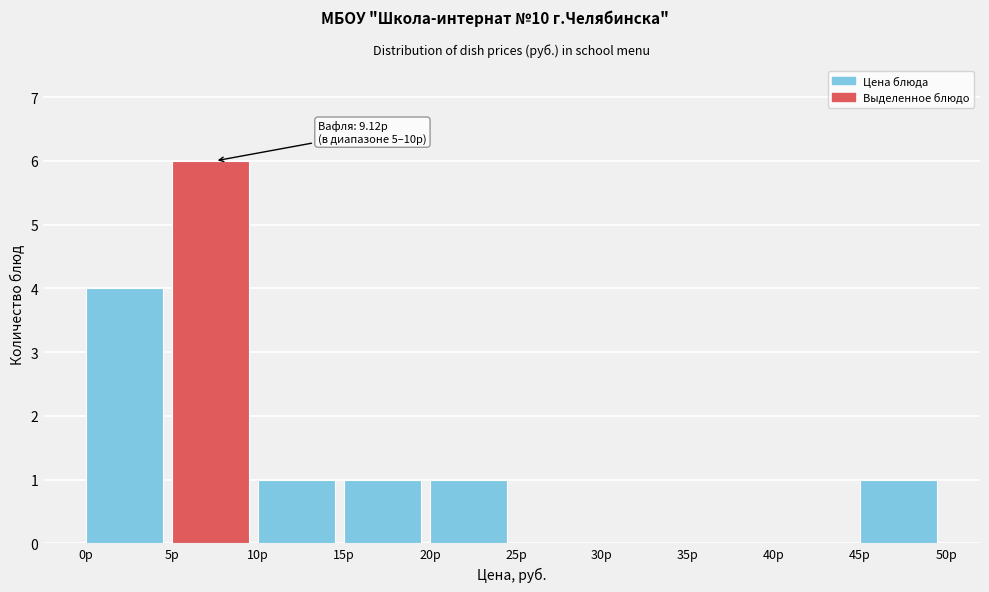

Over which range of the x-axis is the bar tallest?

5 to 10